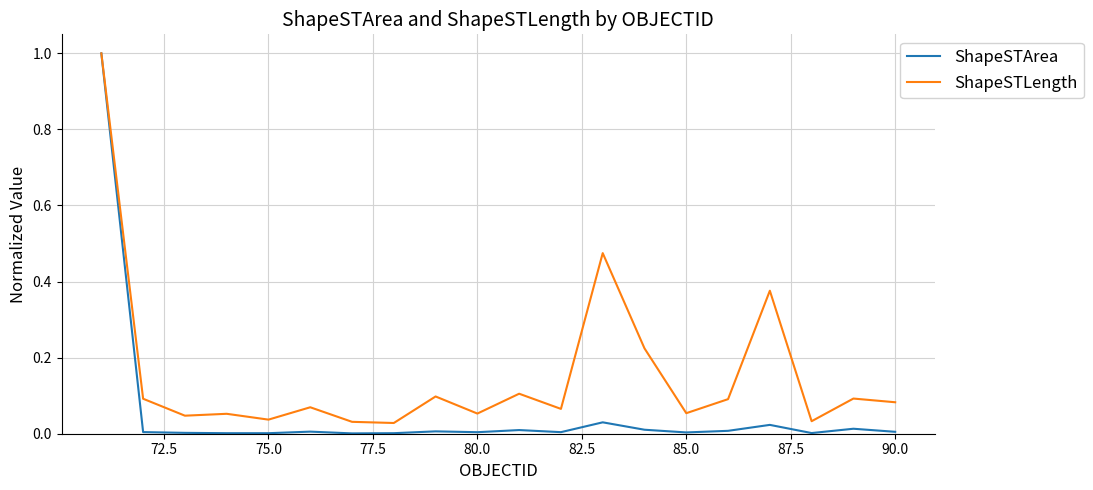

List the series in order of their overall mean, lowest first.

ShapeSTArea, ShapeSTLength